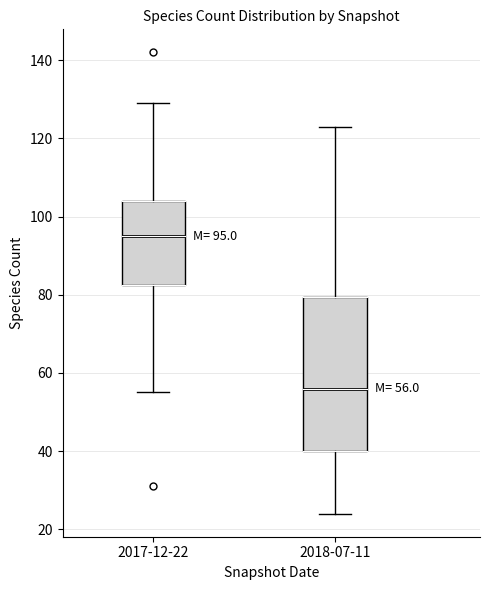

Comparing the boxes themselves (not the whiskers), which one is the tallest?

2018-07-11